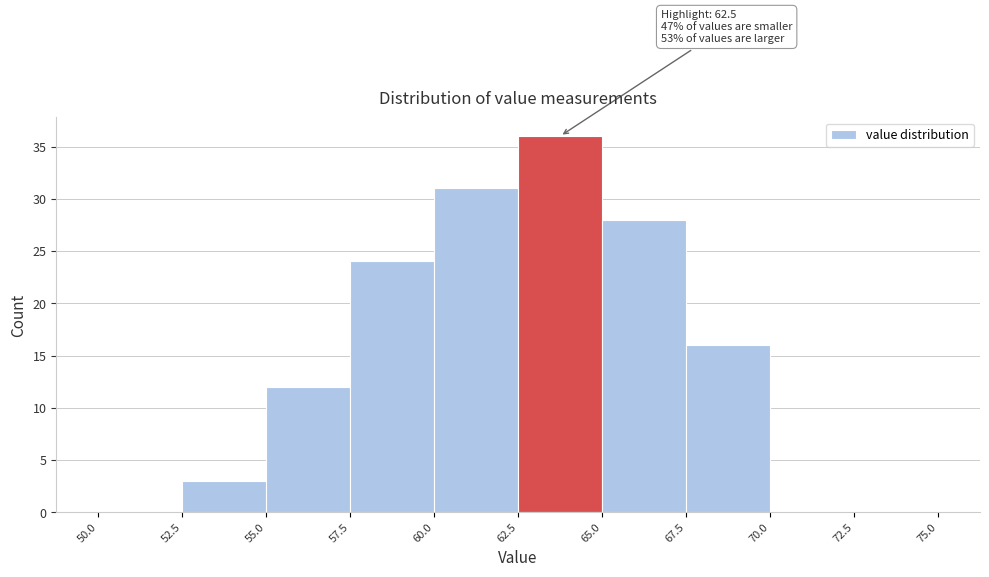

Which range on the x-axis has the tallest bar?

62.5 to 65.0